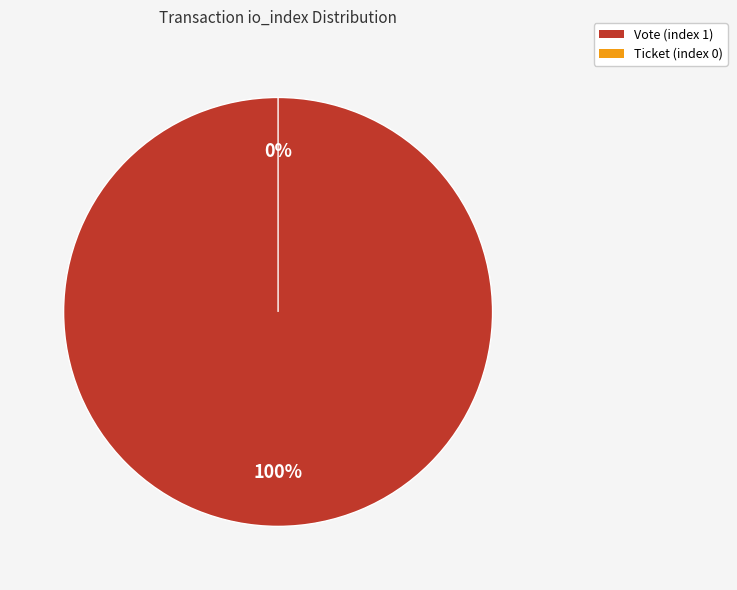

Count the number of slices in the pie.

2